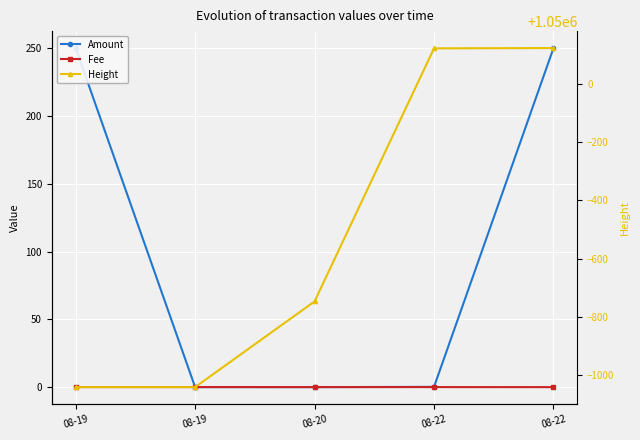

Is the value of Amount at 08-22 greater than the value of Fee at 08-22?

Yes